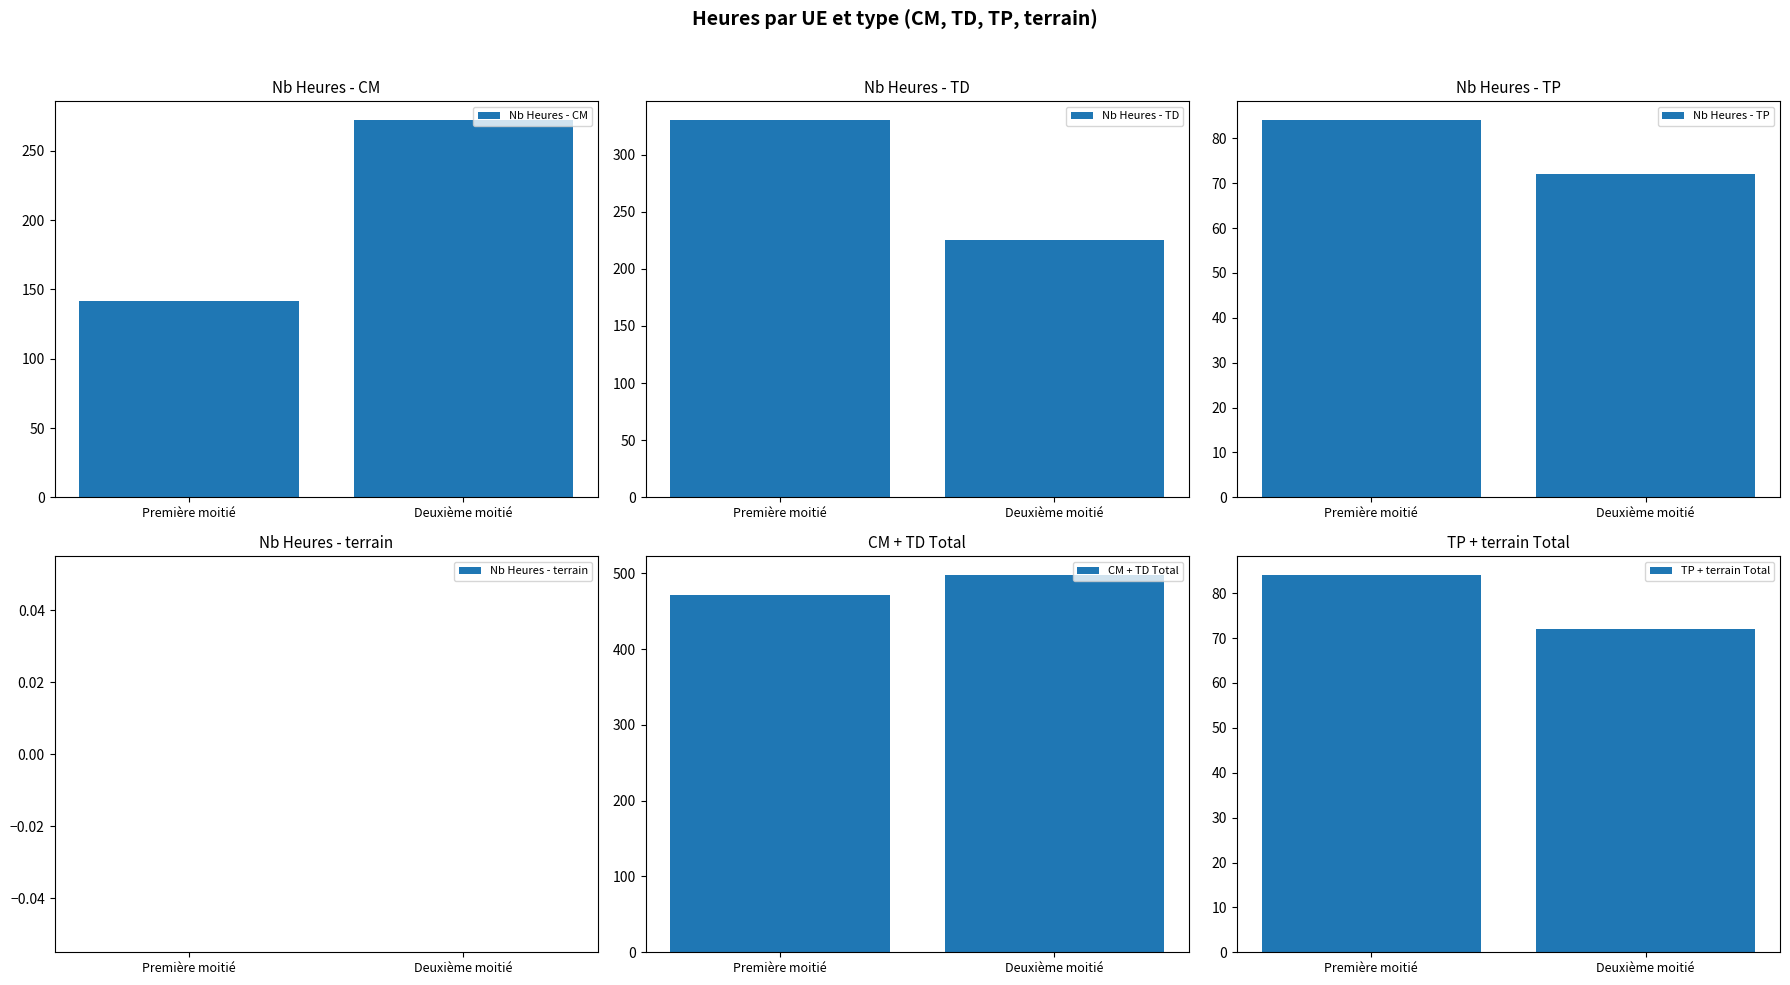

What is the total value across all series at Première moitié?

1112.0